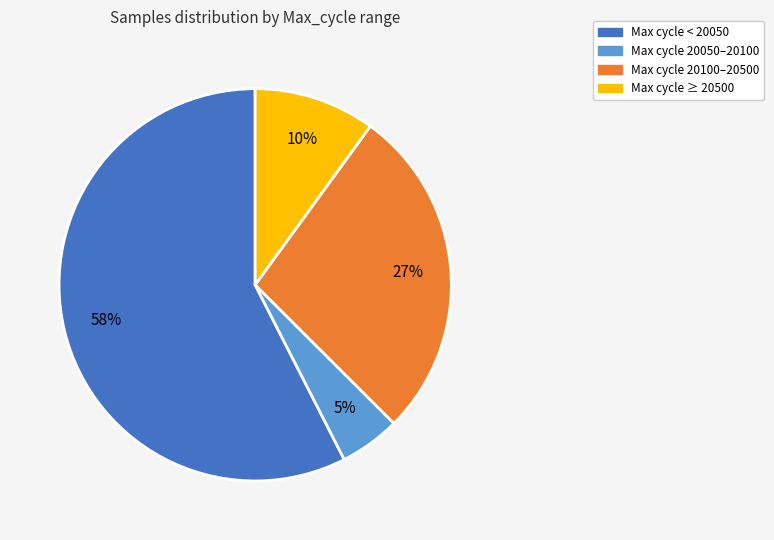

To the nearest percent, what is the average slice percentage?

25%